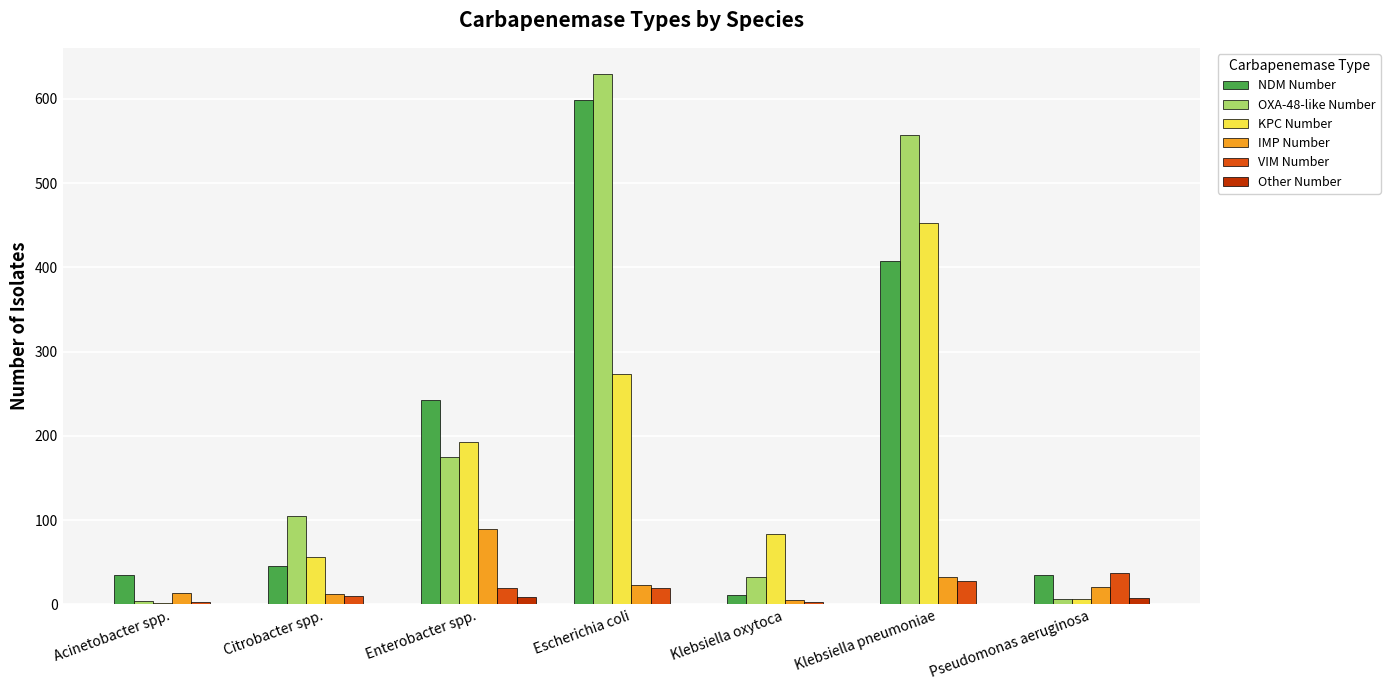

What is the maximum value shown in the chart?

629